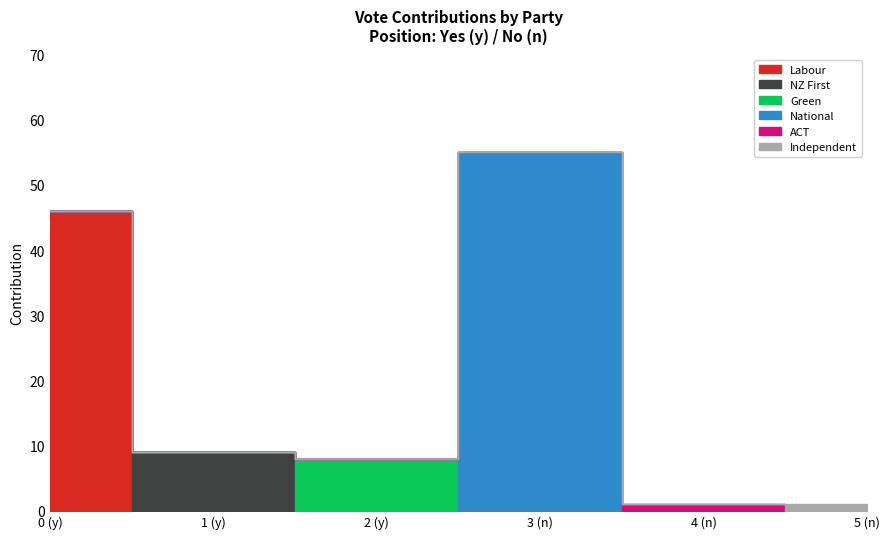

Which has a higher value, 4 (n) or 0 (y)?

0 (y)